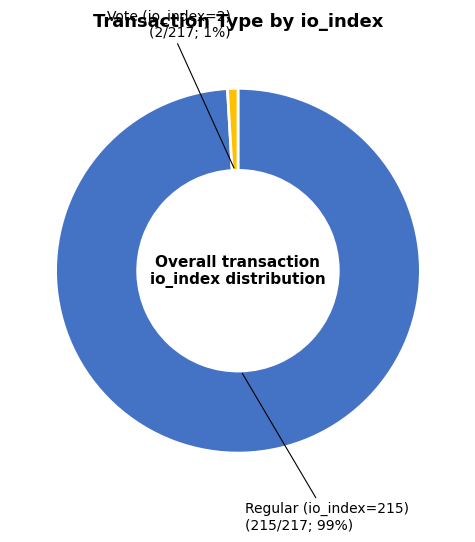

Does Vote (io_index=2) represent more than half of the total?

No